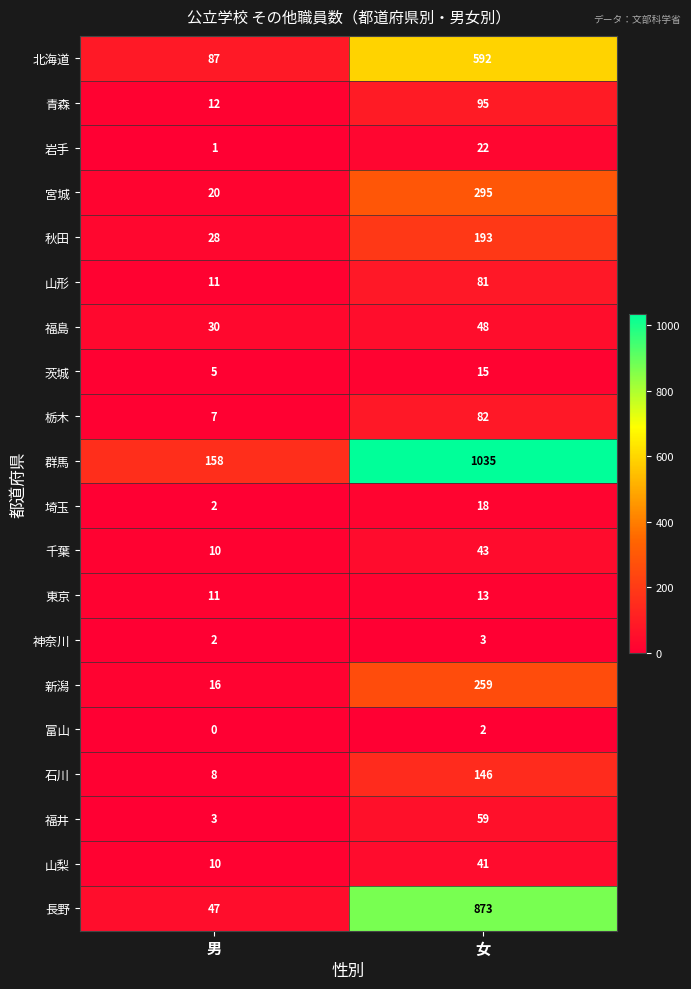

What is the difference between the highest and lowest values at 女?

1033